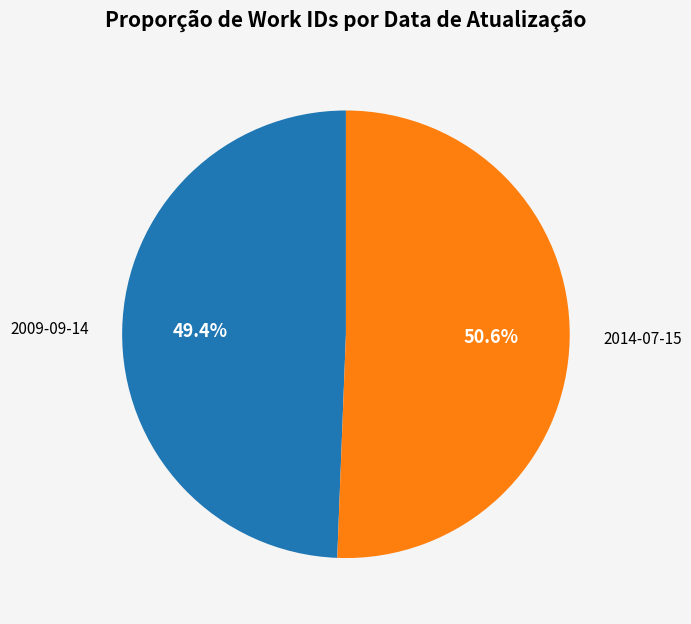

To the nearest percent, what is the average slice percentage?

50%